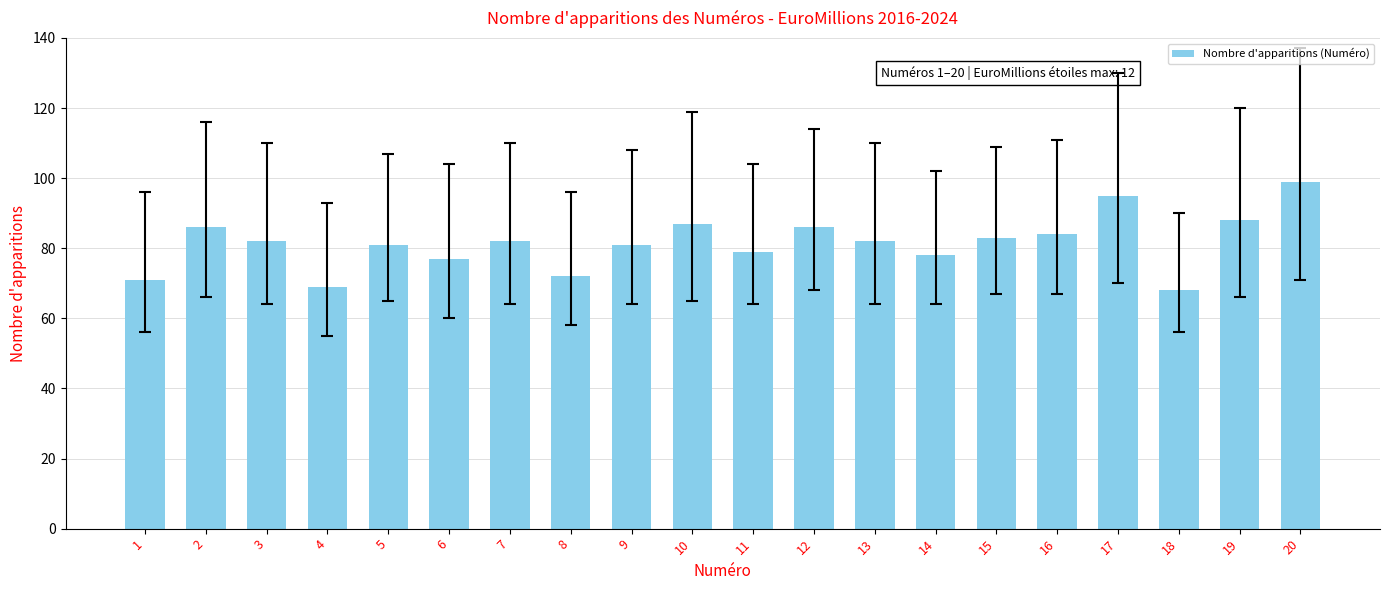

True or false: the data shows 72 at 8.

True